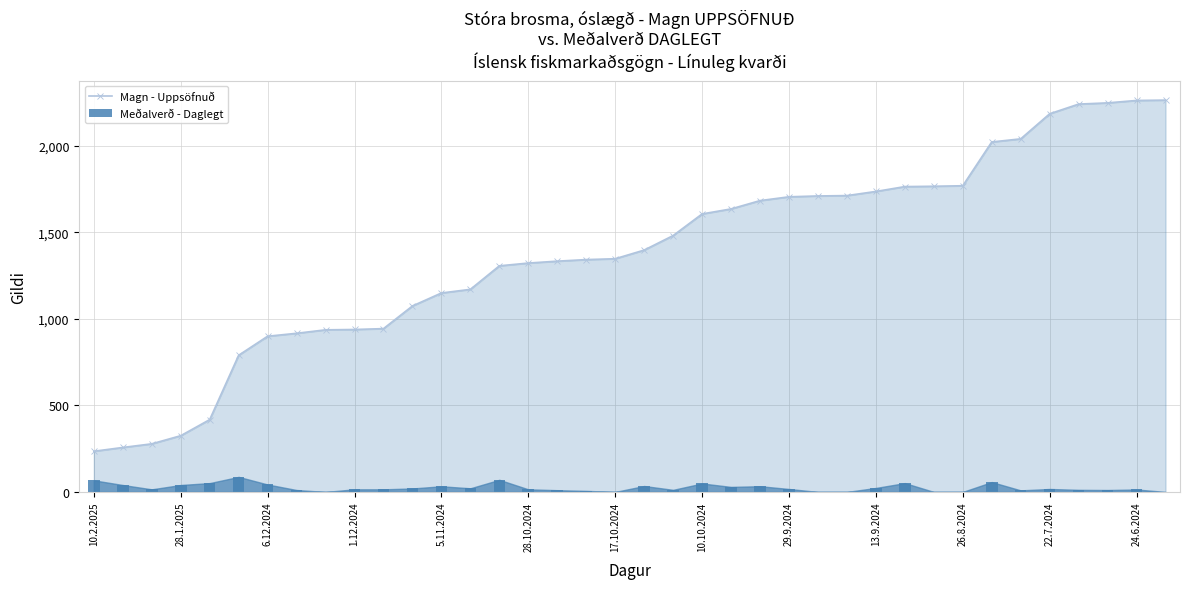

What are all the series names shown in the legend?

Magn - Uppsöfnuð, Meðalverð - Daglegt